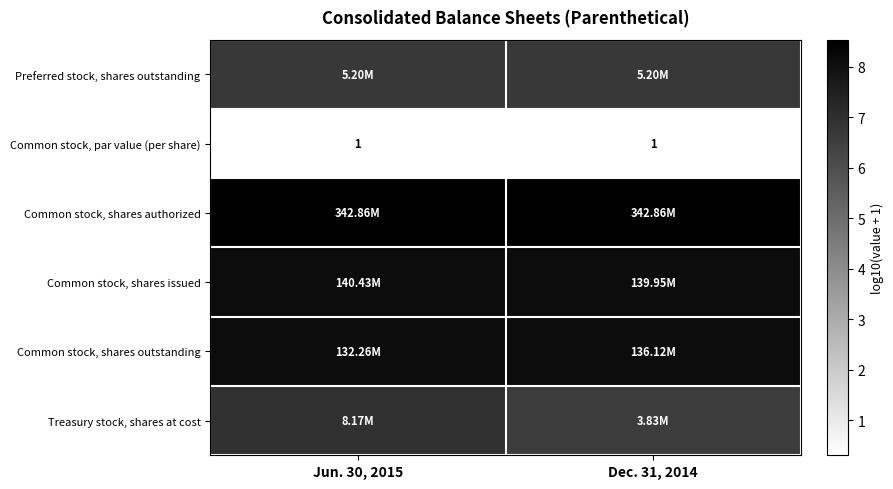

List the labels in order of Common stock, shares issued value, smallest first.

Dec. 31, 2014, Jun. 30, 2015